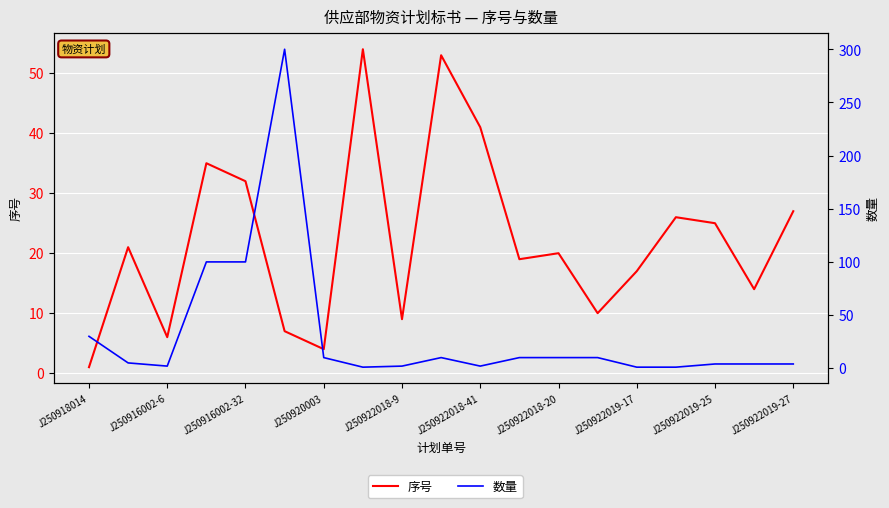

The 数量 series shows 1 at J250922019-17. True or false?

False